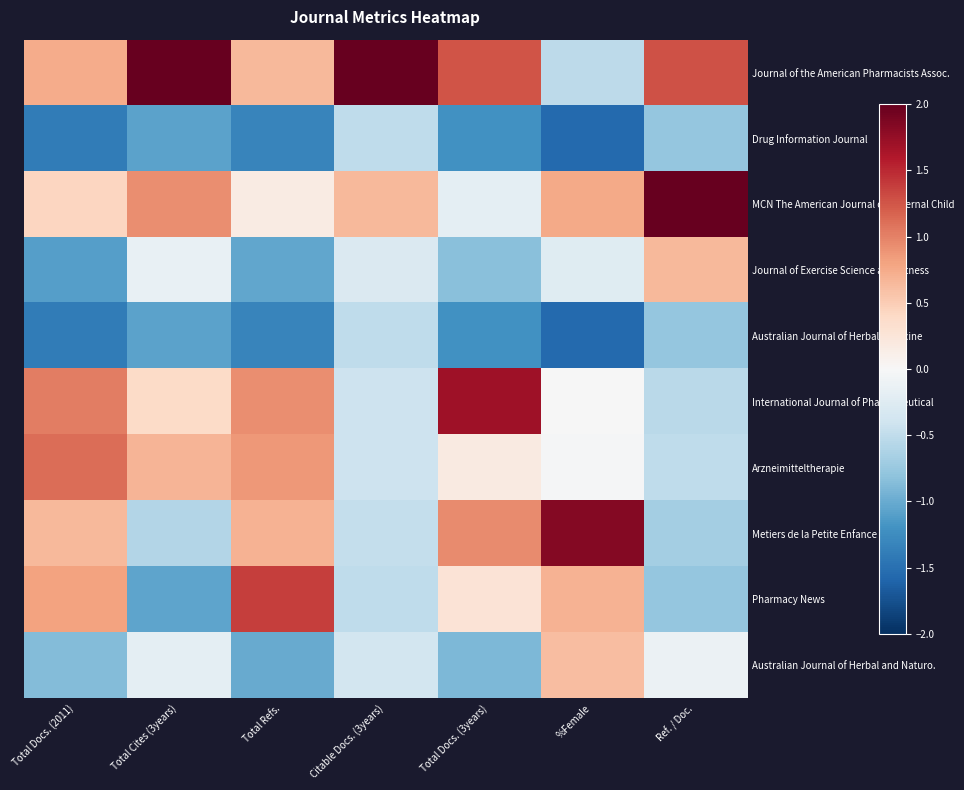

At which category does the chart reach its minimum across all series?

%Female